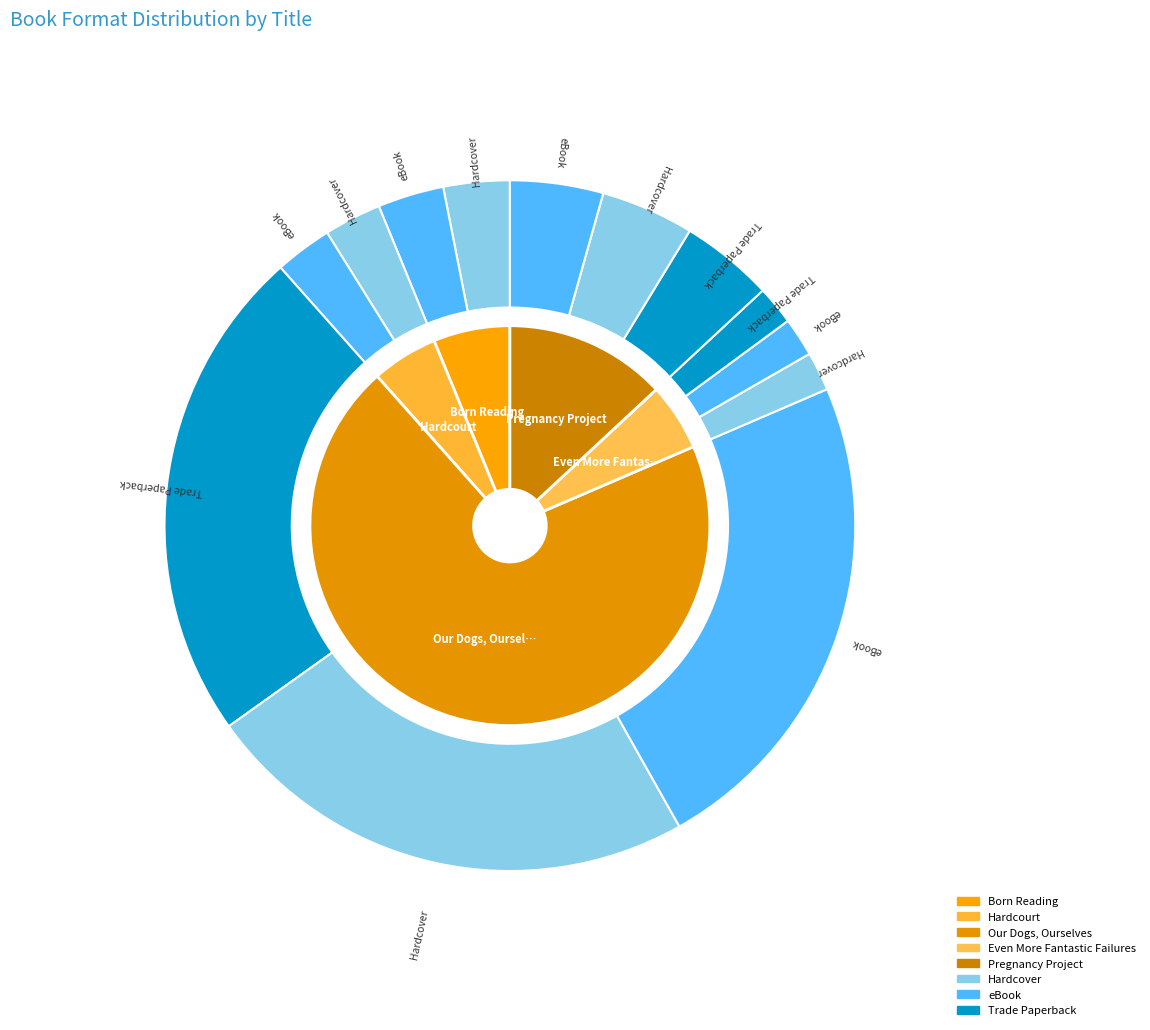

What percentage is the Pregnancy Project slice, to the nearest percent?

13%